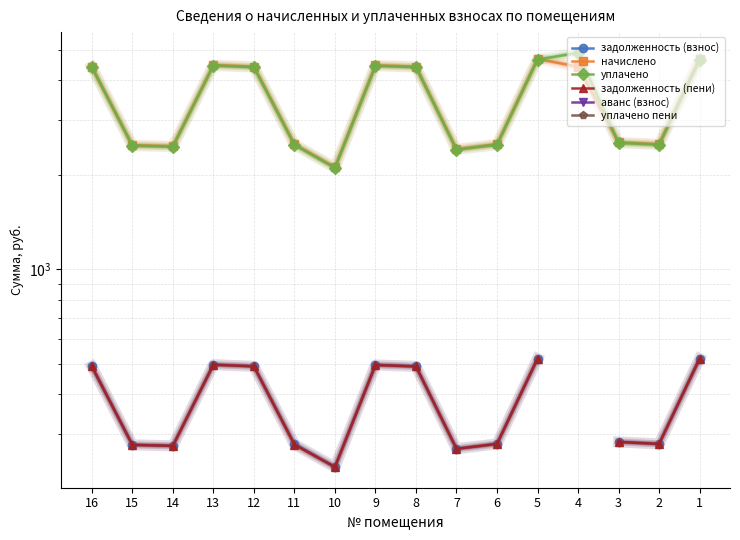

Read the уплачено value at 2.

2494.3